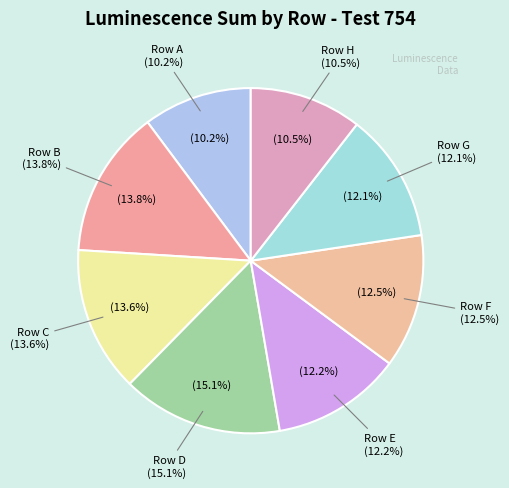

The Row A slice represents 1% of the pie. True or false?

False